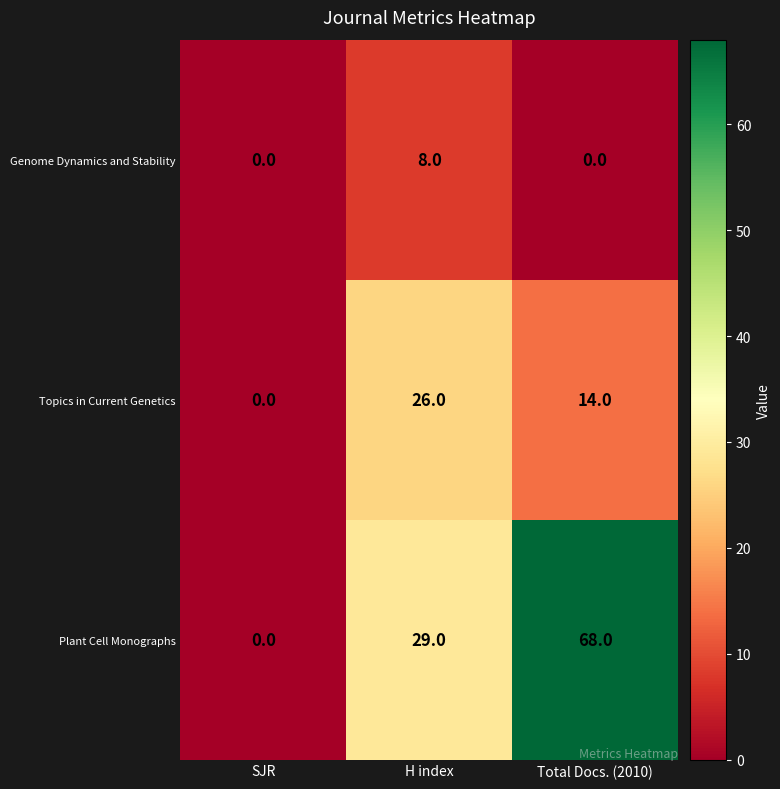

Rank the series by their maximum value, from lowest to highest.

Genome Dynamics and Stability, Topics in Current Genetics, Plant Cell Monographs